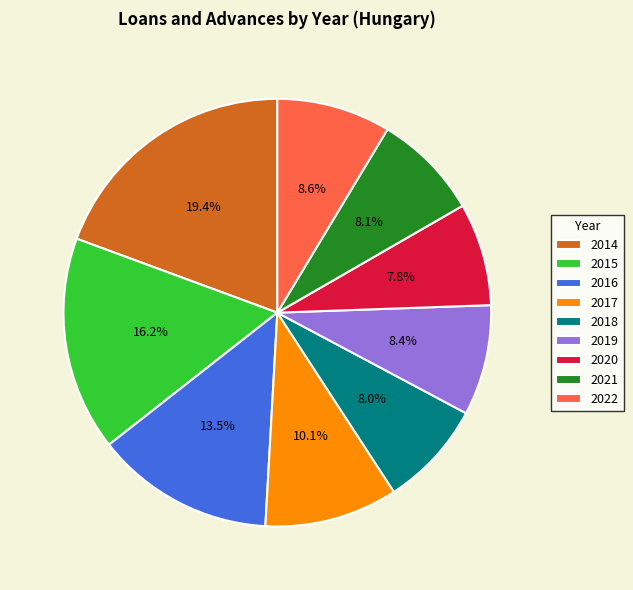

Which category has the biggest portion of the pie?

2014